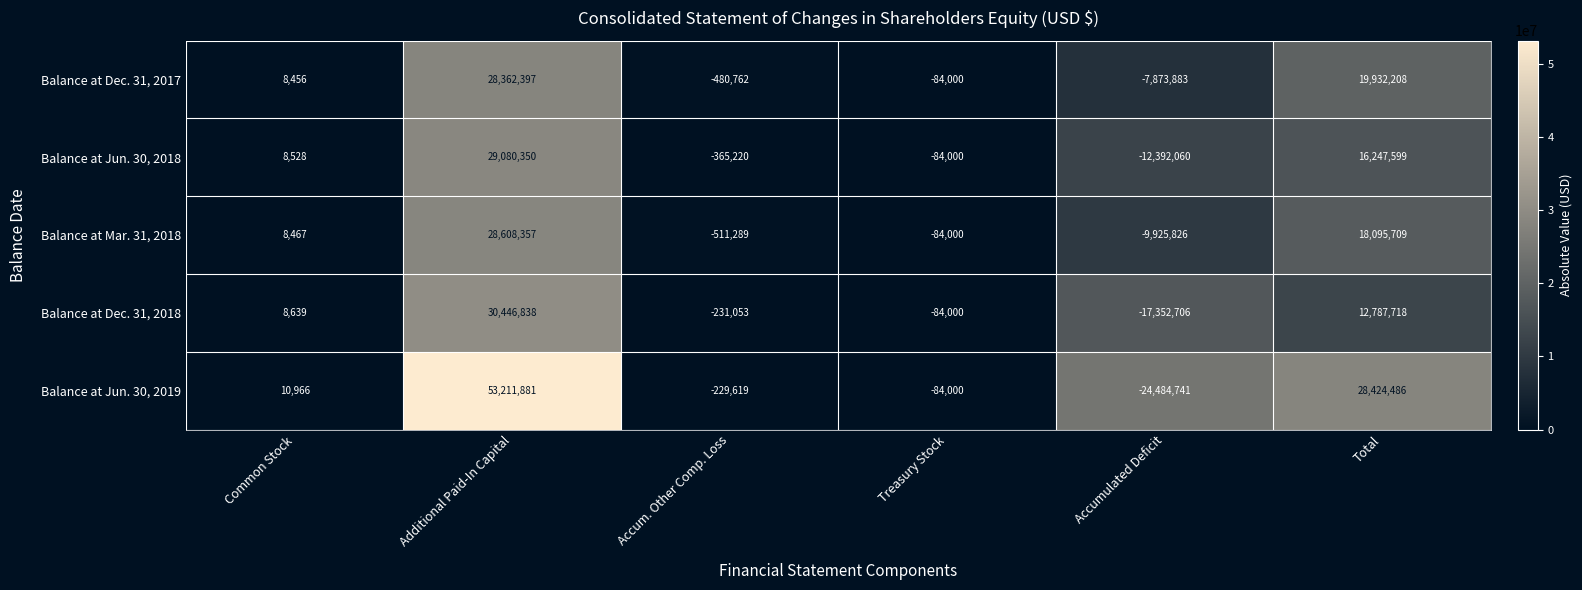

At how many categories does at least one series exceed 35311418?

1